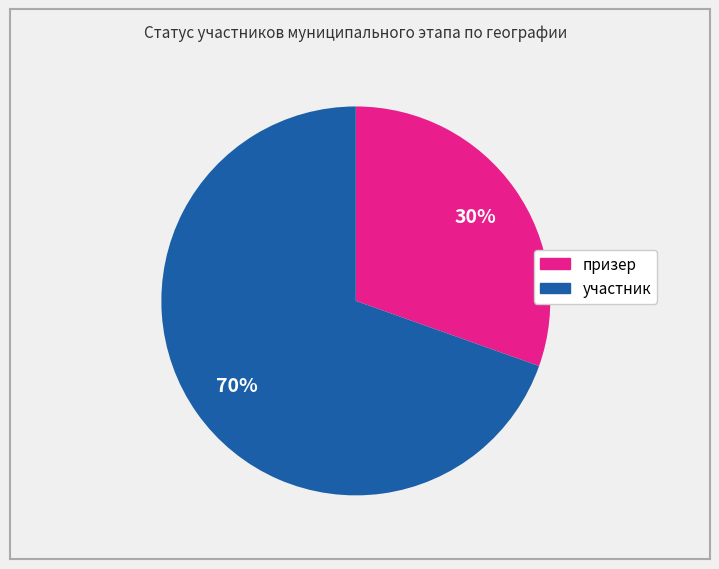

Count the number of slices in the pie.

2